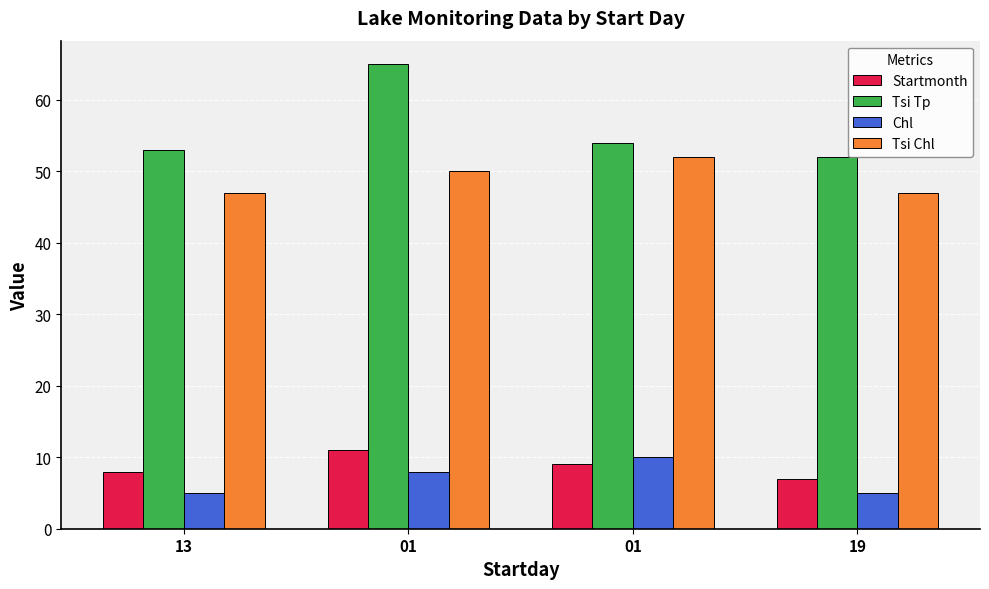

How many distinct data groups are displayed?

4